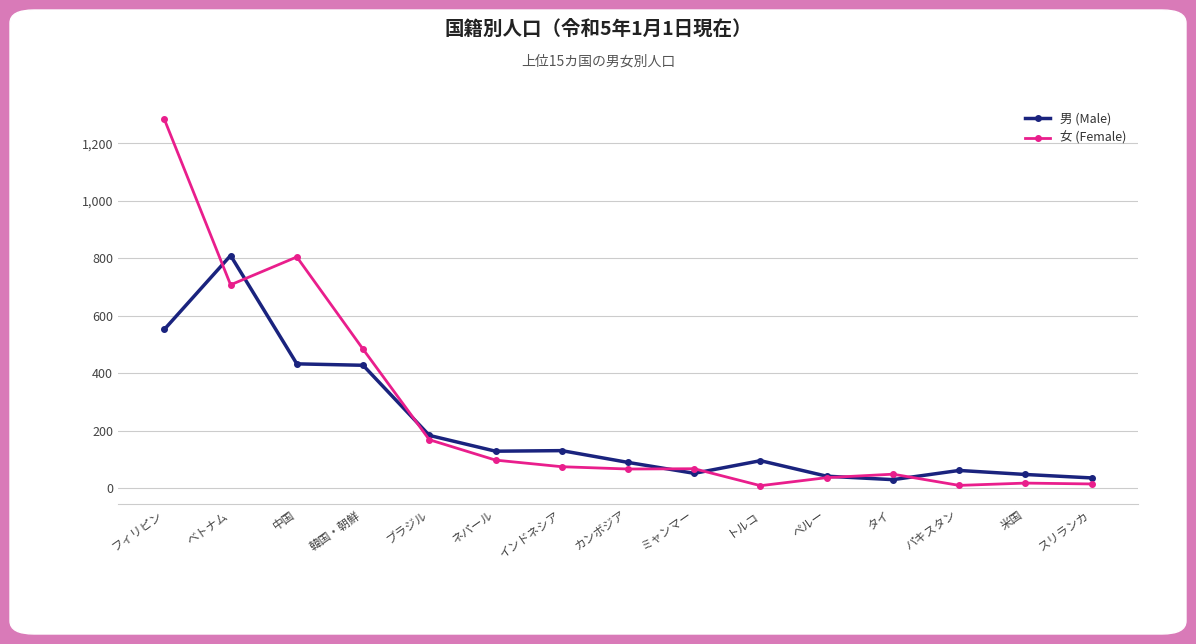

The 女 (Female) series shows 1089 at 中国. True or false?

False